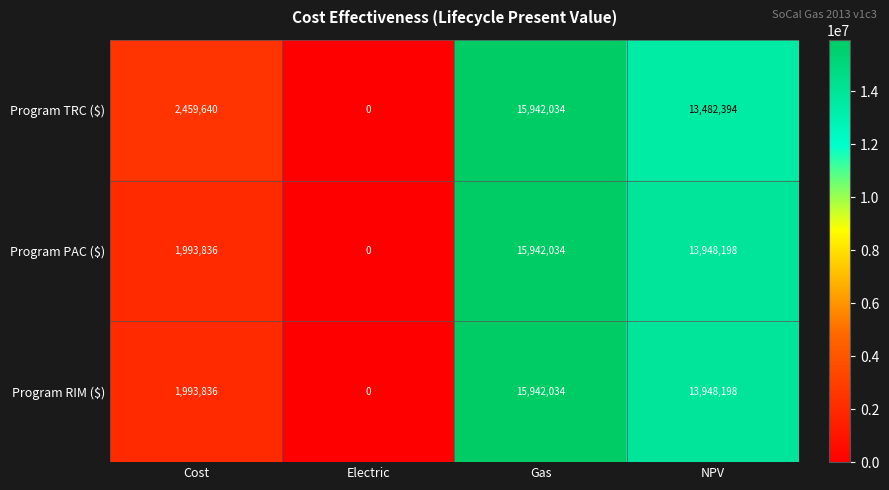

What is the total value across all series at NPV?

41378790